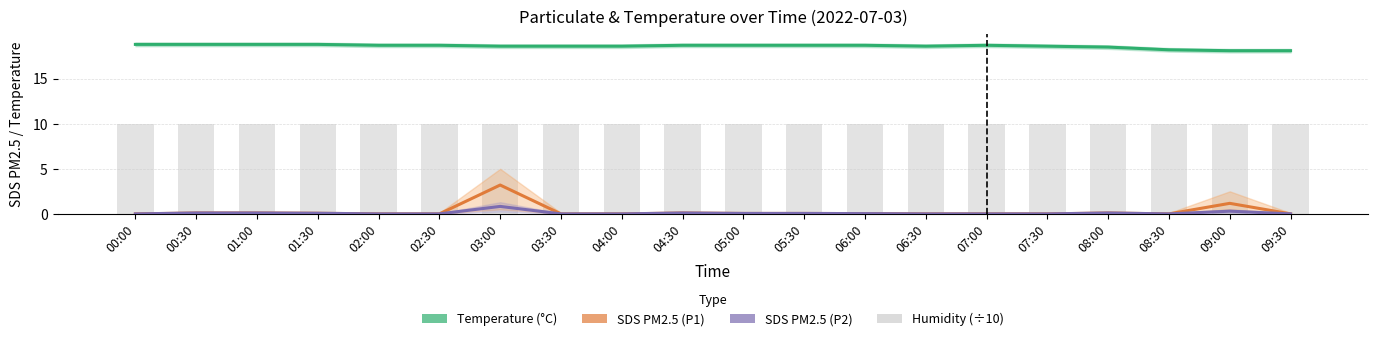

What is the maximum value for Humidity (÷10)?

10.0